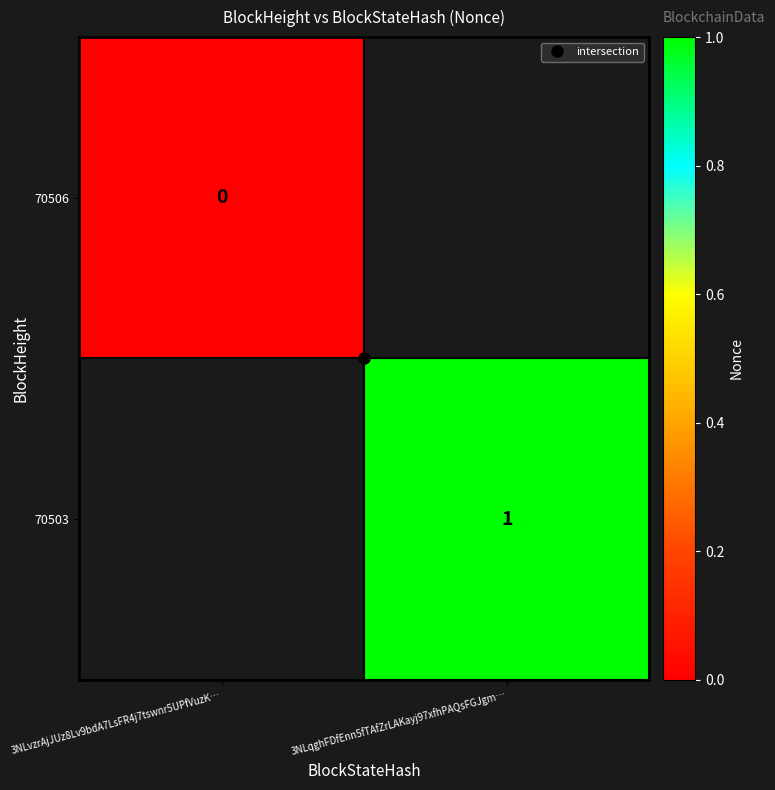

Is the value of 70506 at 3NLvzrAjJUz8Lv9bdA7LsFR4j7tswnr5UPfVuzK… greater than the value of 70503 at 3NLvzrAjJUz8Lv9bdA7LsFR4j7tswnr5UPfVuzK…?

No